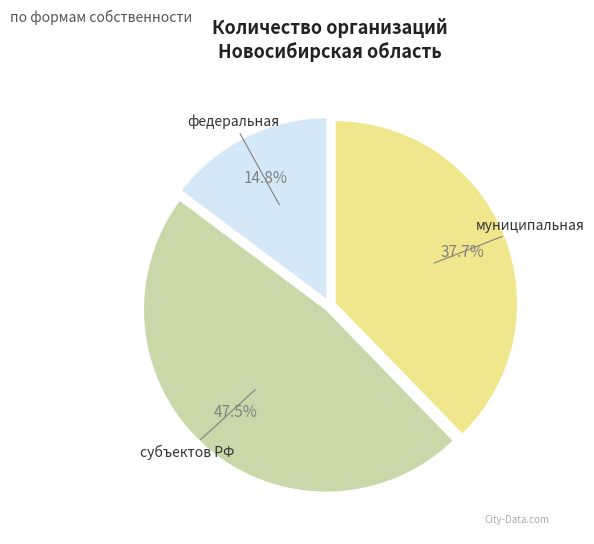

Which slice is the largest?

субъектов РФ